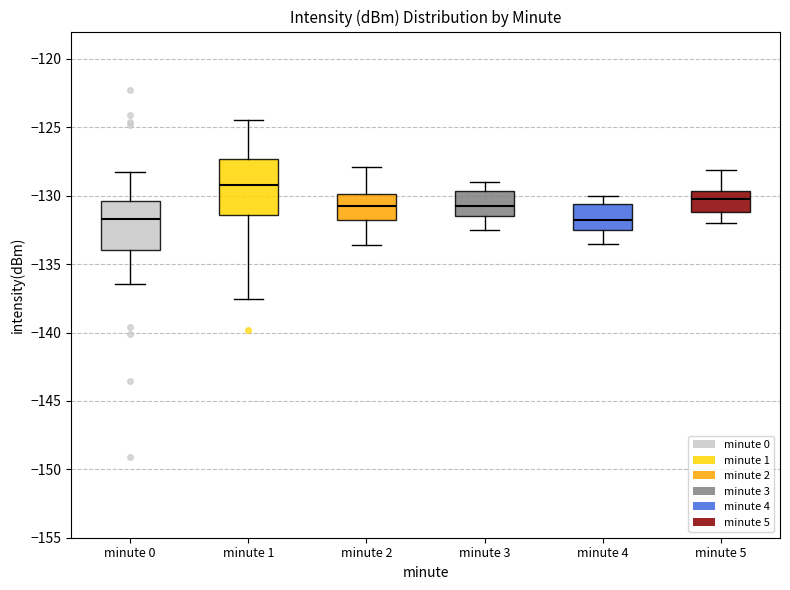

Reading left to right, transcribe this box plot: for each box, give where its median line is, the range the box spans, and where its two whiskers end, as read against the y-axis. The values are not printed on the chart, so give them approximately, as read against the axis.

minute 0: median -131.5, box -134.0 to -130.5, whiskers -136.5 to -128.5
minute 1: median -129.0, box -131.5 to -127.5, whiskers -137.5 to -124.5
minute 2: median -130.5, box -132.0 to -130.0, whiskers -133.5 to -128.0
minute 3: median -130.5, box -131.5 to -129.5, whiskers -132.5 to -129.0
minute 4: median -131.5, box -132.5 to -130.5, whiskers -133.5 to -130.0
minute 5: median -130.0, box -131.0 to -129.5, whiskers -132.0 to -128.0